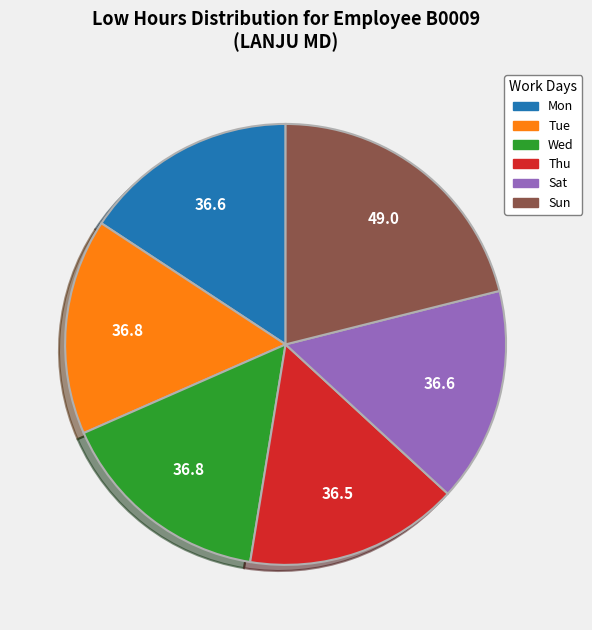

Count the number of slices in the pie.

6